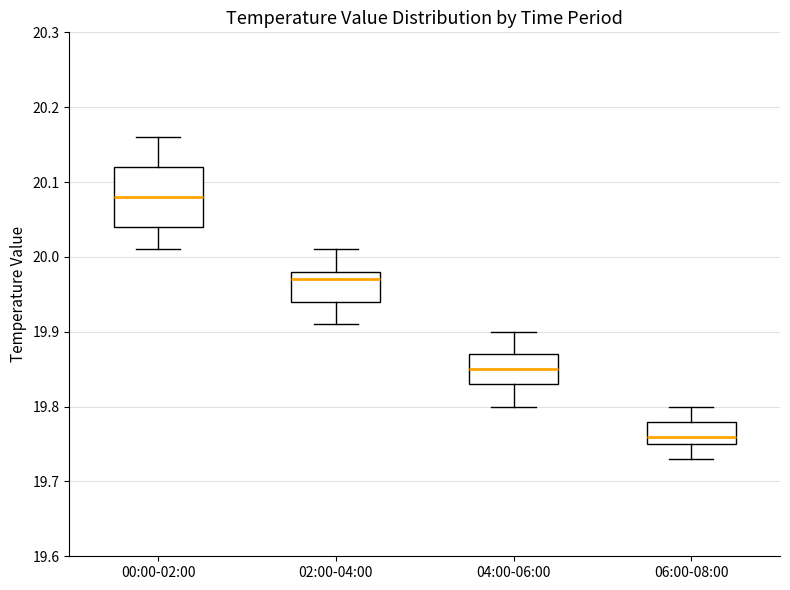

Which box's median line is the highest?

00:00-02:00